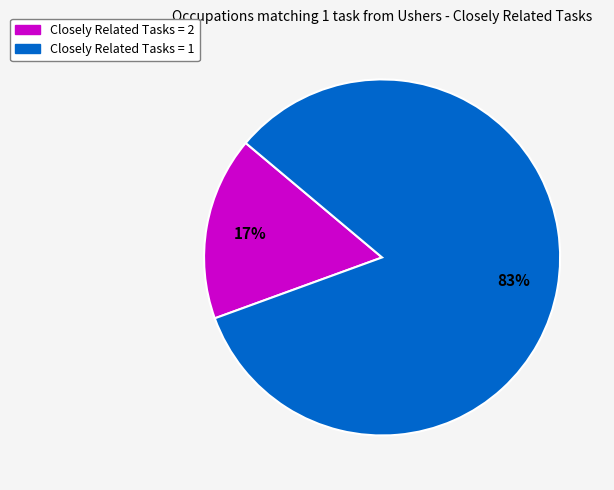

To the nearest percent, what is the average slice percentage?

50%